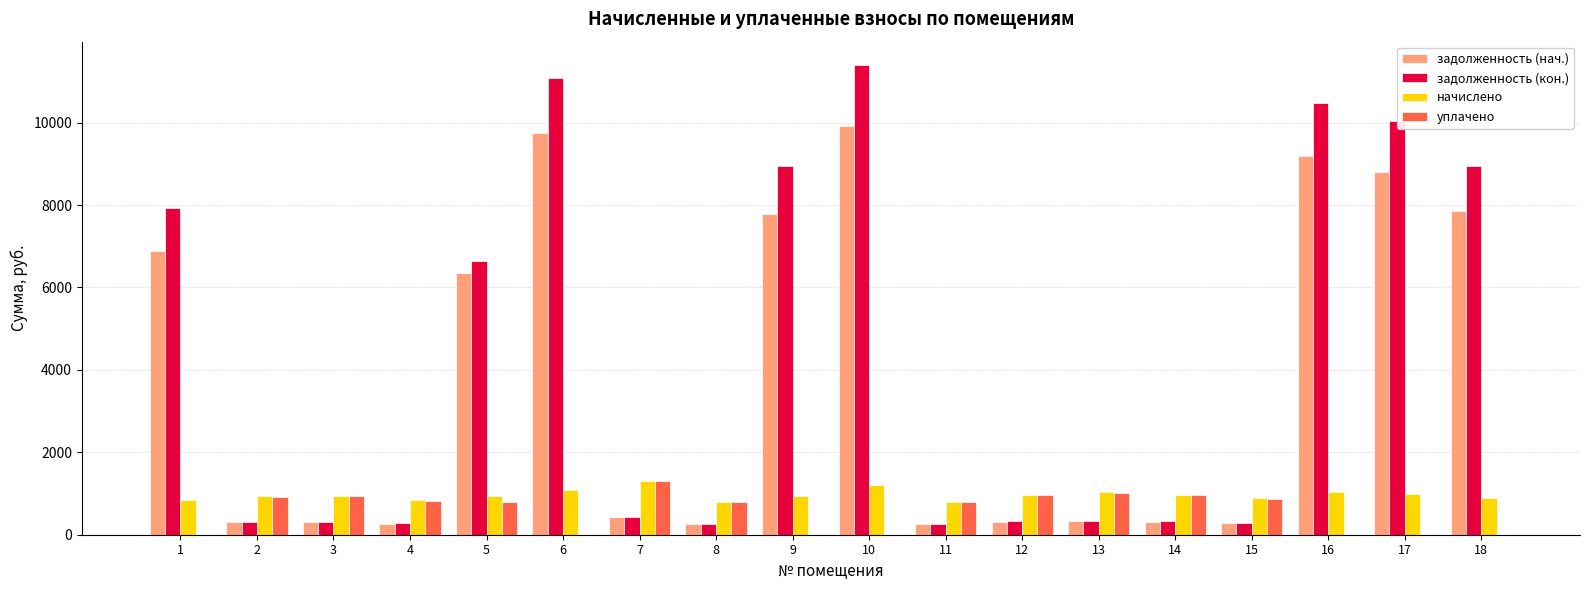

The value of уплачено at 11 is 279.4. True or false?

False